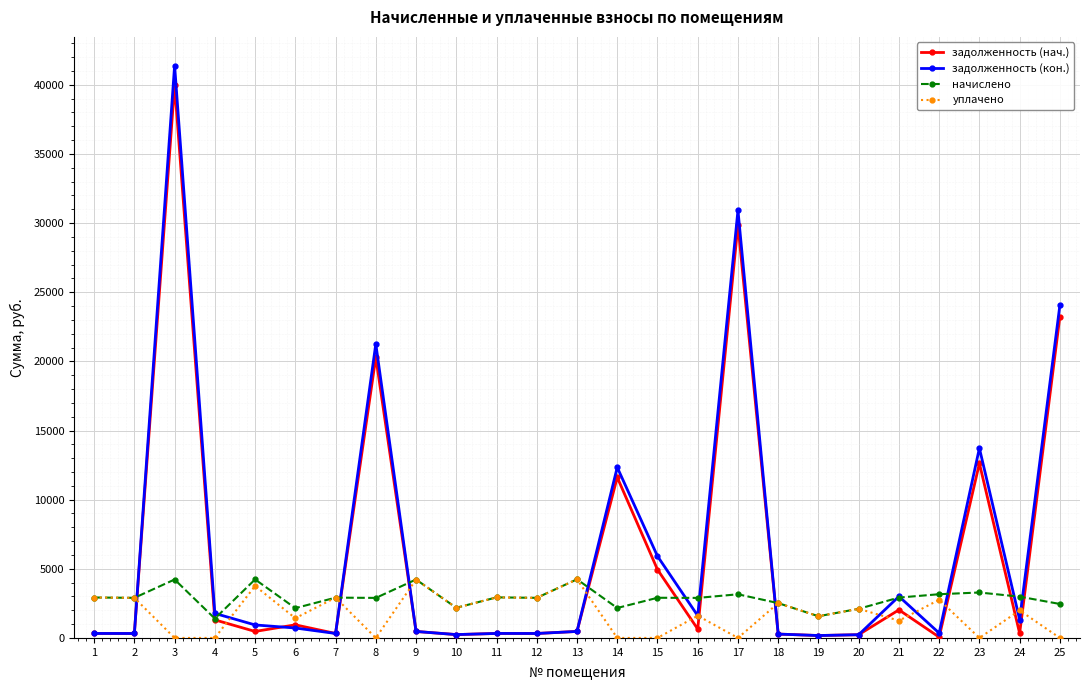

What is the spread (max minus min) of values at 3?

41396.4